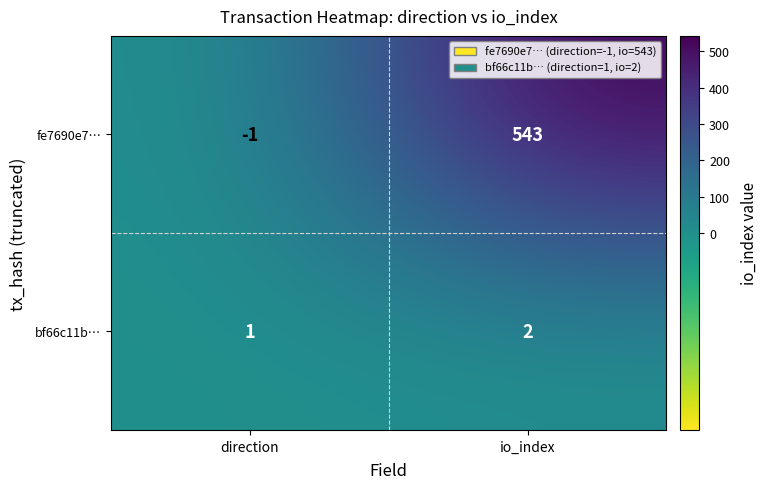

Which label corresponds to the largest value in the chart?

io_index